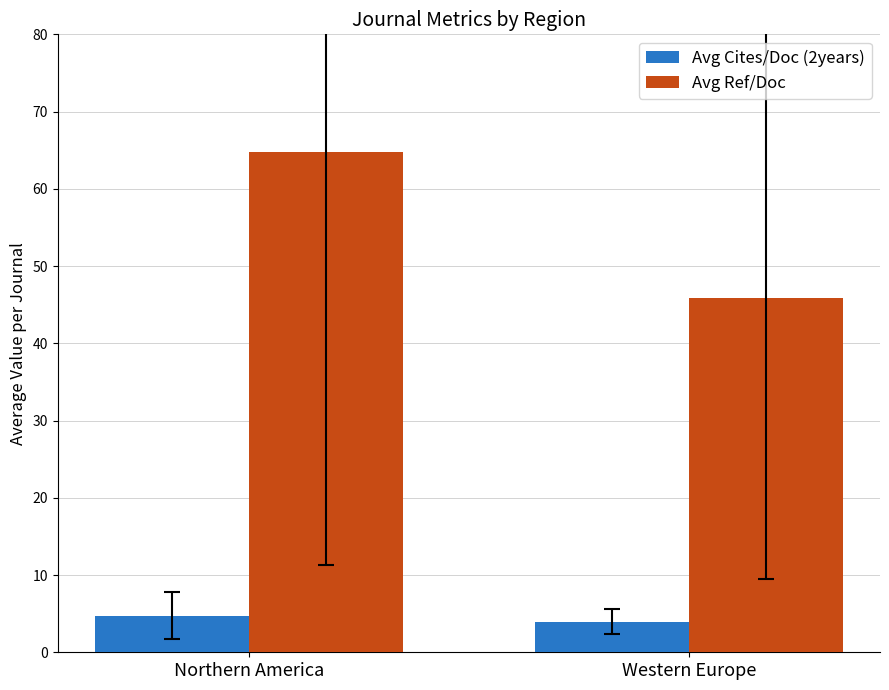

Are the bars horizontal?

No